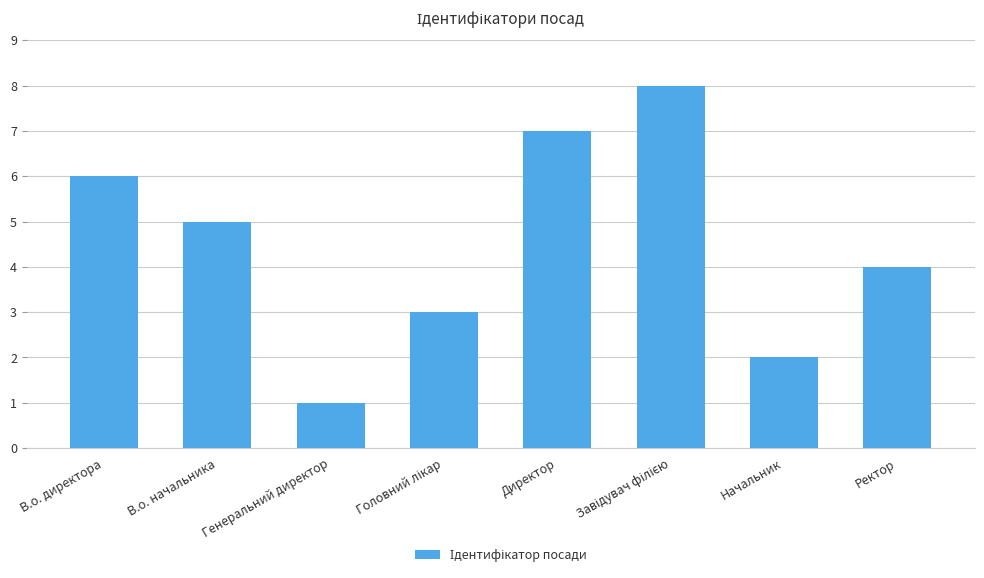

Count the values in the range 3 to 7.

5